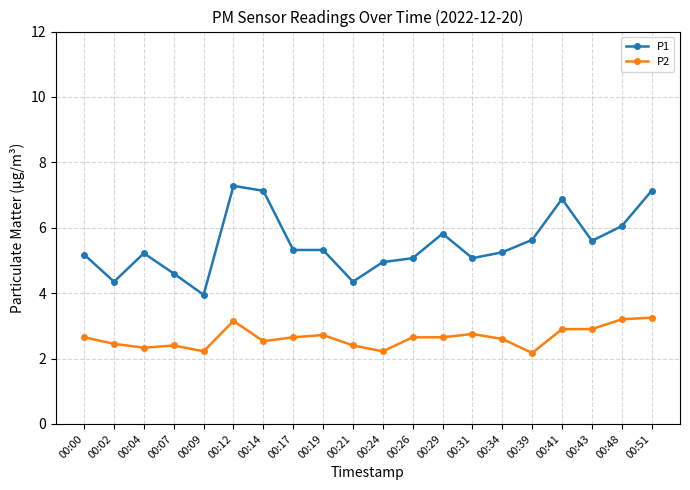

At how many categories does at least one series exceed 6?

5